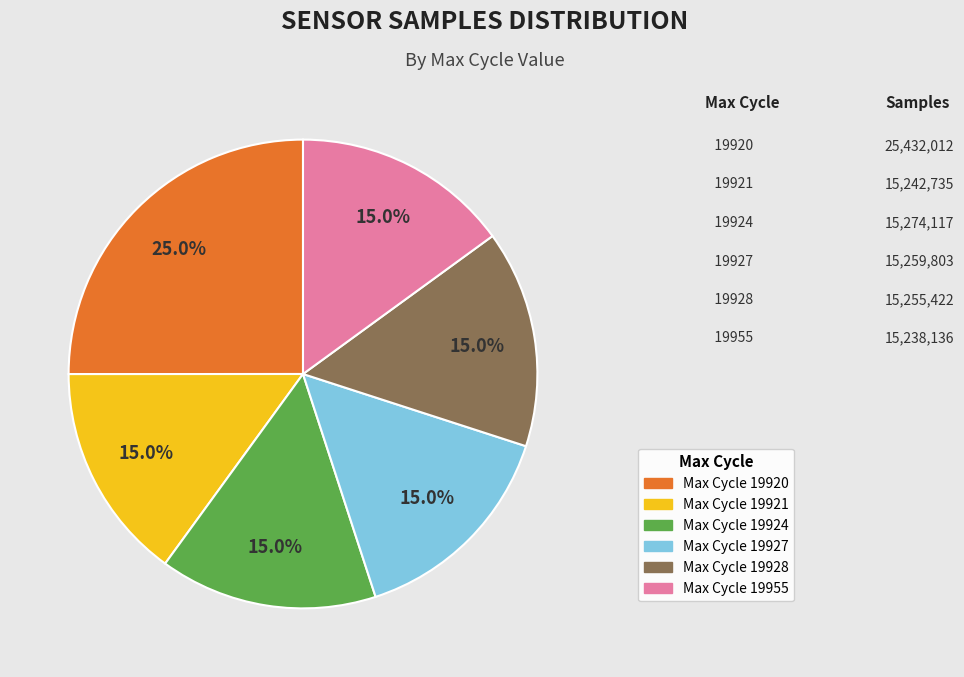

Is there a majority slice in this chart?

No